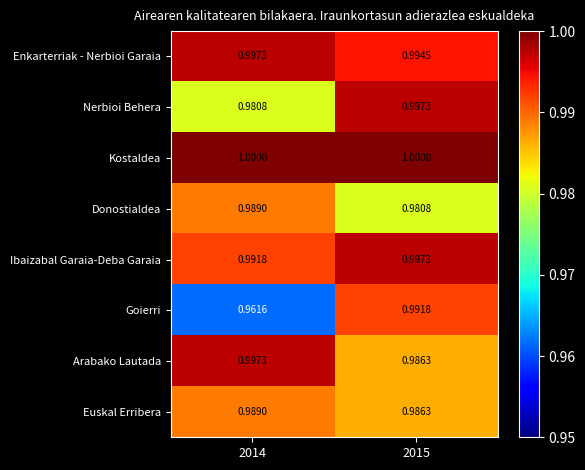

How many categories are shown in the chart?

2